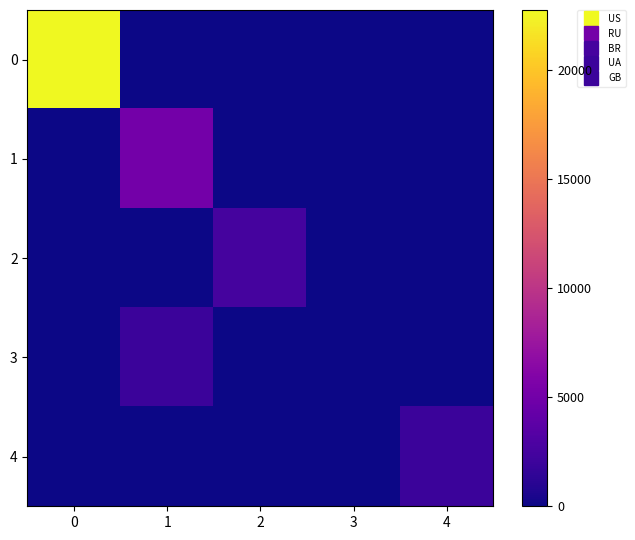

What is the greatest value displayed?

22761